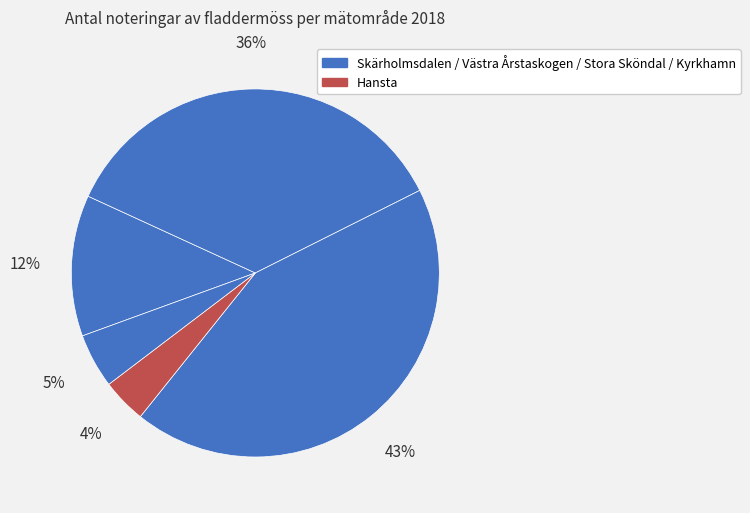

How many segments does this pie chart have?

5